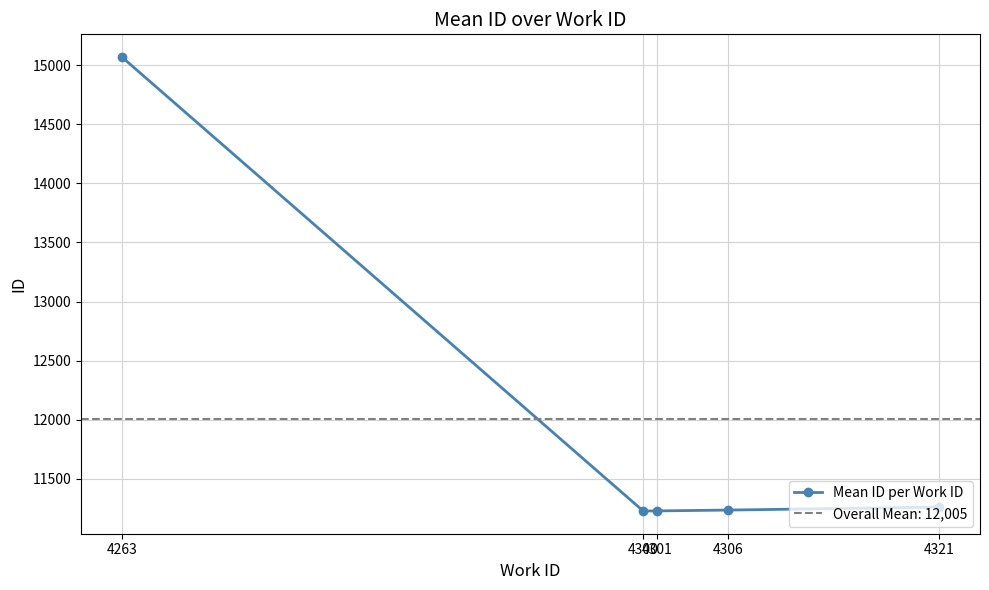

How many interior local valleys (lower than both neighbors) does the data have?

1